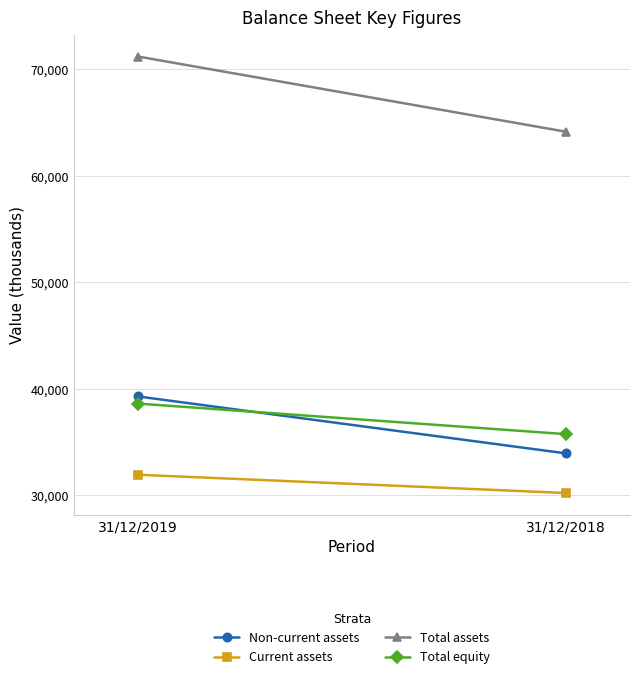

What is the value of the Current assets point at the 1st from the left?

31925